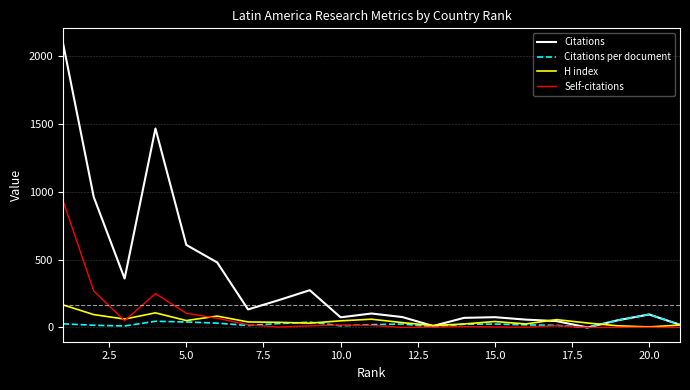

What is the greatest value displayed?

2102.0